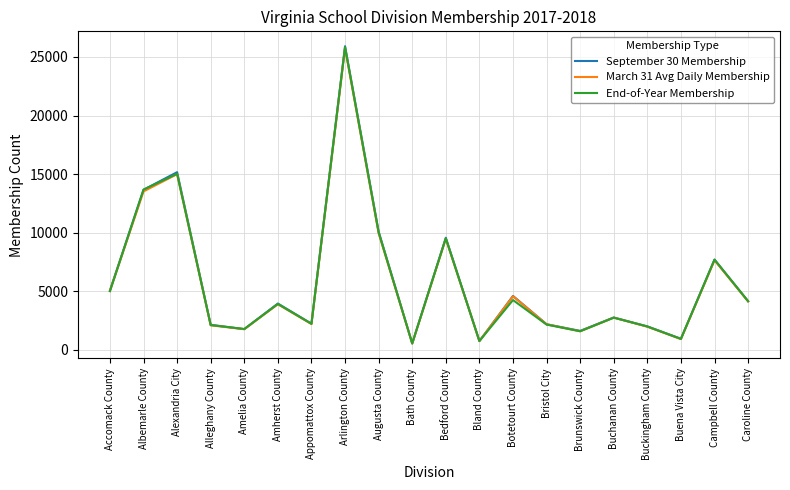

What is the lowest value of the March 31 Avg Daily Membership series?

516.7